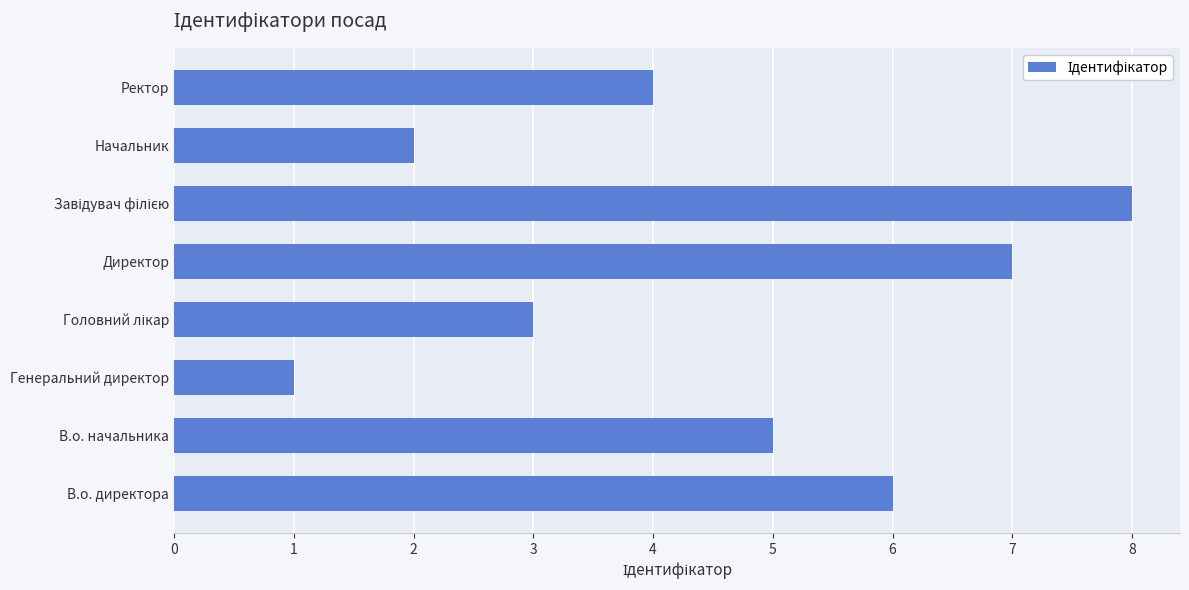

What is the difference between the maximum and minimum values?

7